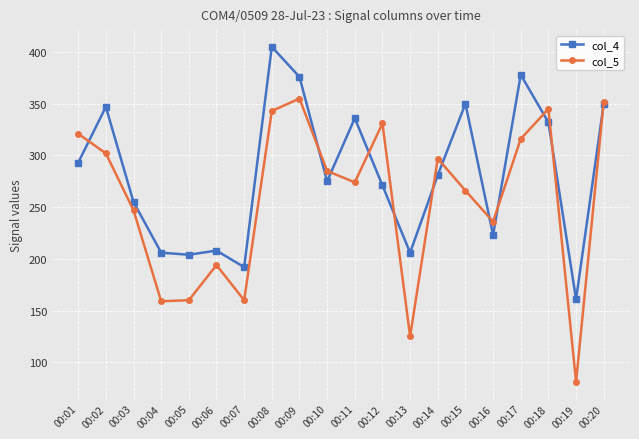

What is the greatest value displayed?

405